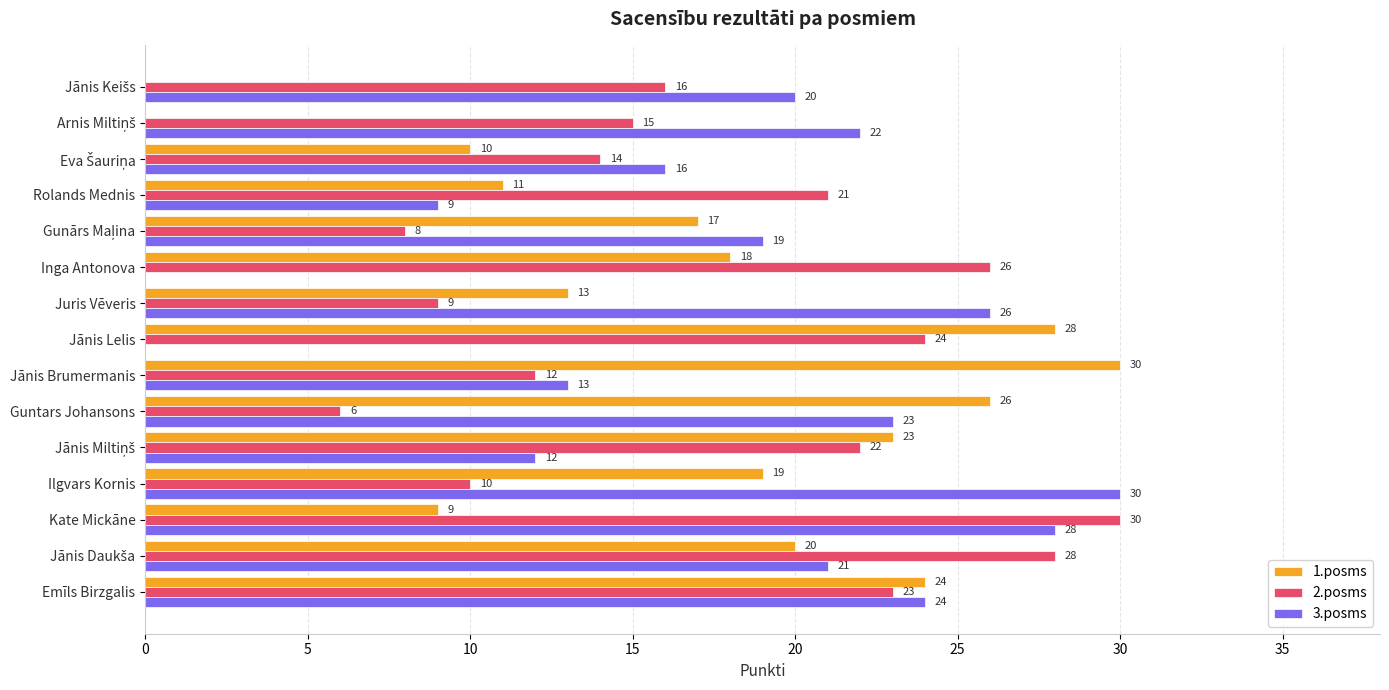

The value of 3.posms at Kate Mickāne is 15. True or false?

False